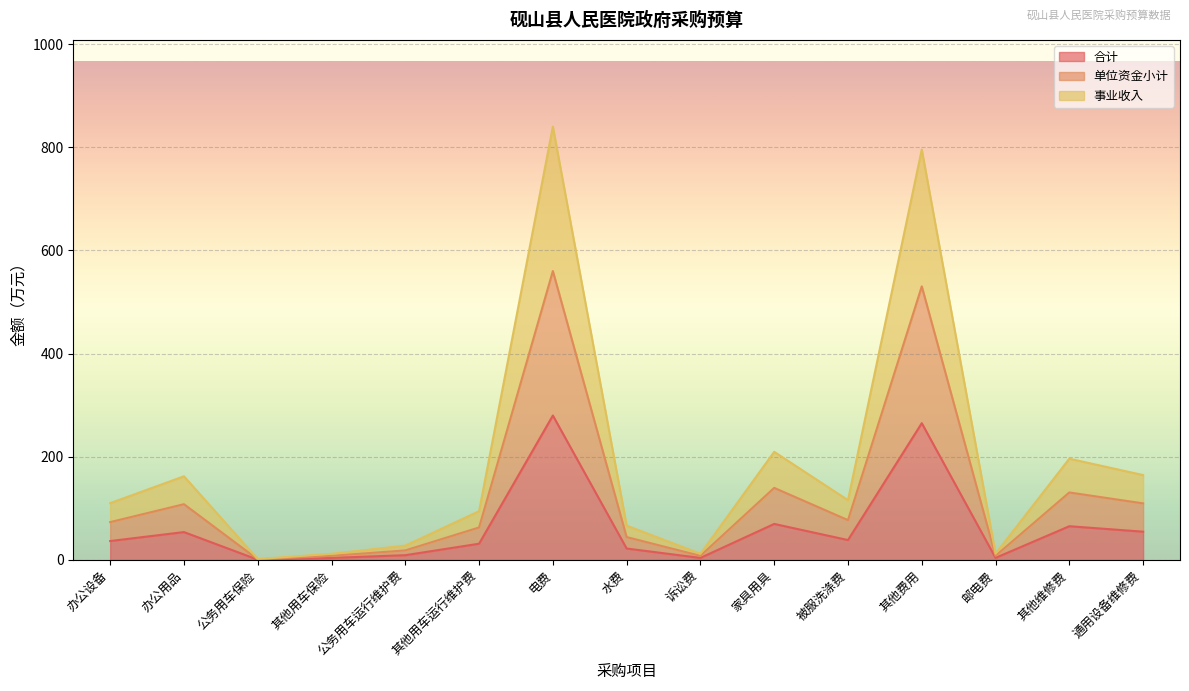

List the labels in order of 事业收入 value, smallest first.

公务用车保险, 其他用车保险, 诉讼费, 邮电费, 公务用车运行维护费, 水费, 其他用车运行维护费, 办公设备, 被服洗涤费, 办公用品, 通用设备维修费, 其他维修费, 家具用具, 其他费用, 电费